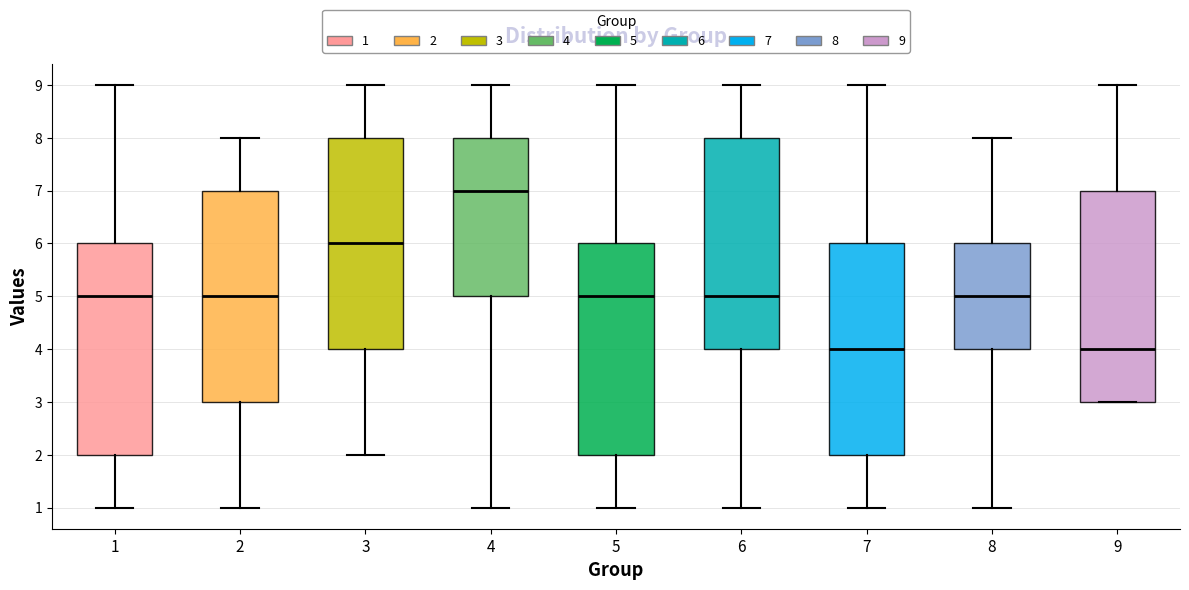

Reading left to right, transcribe this box plot: for each box, give where its median line is, the range the box spans, and where its two whiskers end, as read against the y-axis. The values are not printed on the chart, so give them approximately, as read against the axis.

1: median 5, box 2 to 6, whiskers 1 to 9
2: median 5, box 3 to 7, whiskers 1 to 8
3: median 6, box 4 to 8, whiskers 2 to 9
4: median 7, box 5 to 8, whiskers 1 to 9
5: median 5, box 2 to 6, whiskers 1 to 9
6: median 5, box 4 to 8, whiskers 1 to 9
7: median 4, box 2 to 6, whiskers 1 to 9
8: median 5, box 4 to 6, whiskers 1 to 8
9: median 4, box 3 to 7, whiskers 3 to 9